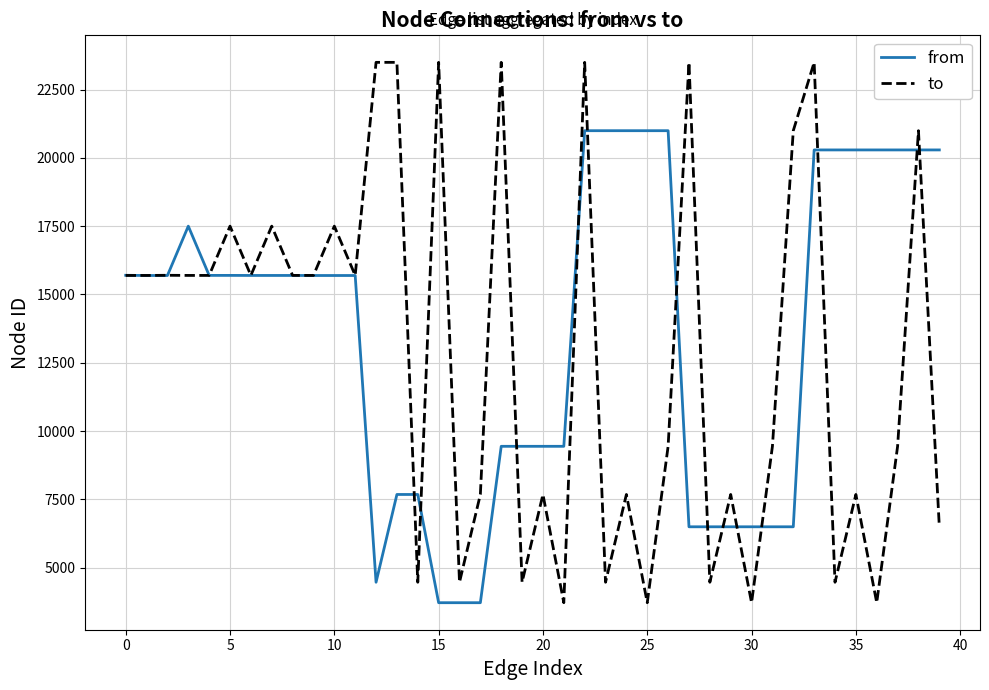

Rank the series by their maximum value, from highest to lowest.

to, from